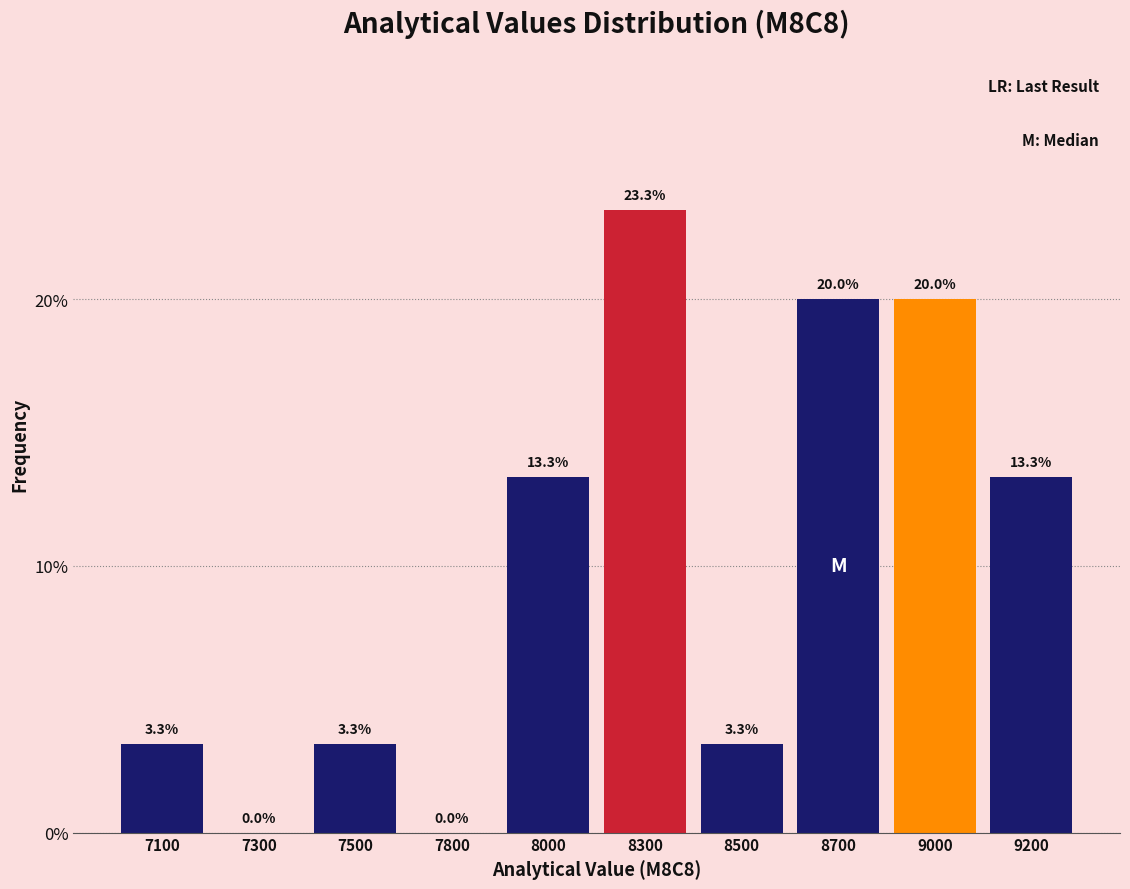

Reading left to right, extract all data points from this chart.

7100=3.3	7300=0.0	7500=3.3	7800=0.0	8000=13.3	8300=23.3	8500=3.3	8700=20.0	9000=20.0	9200=13.3